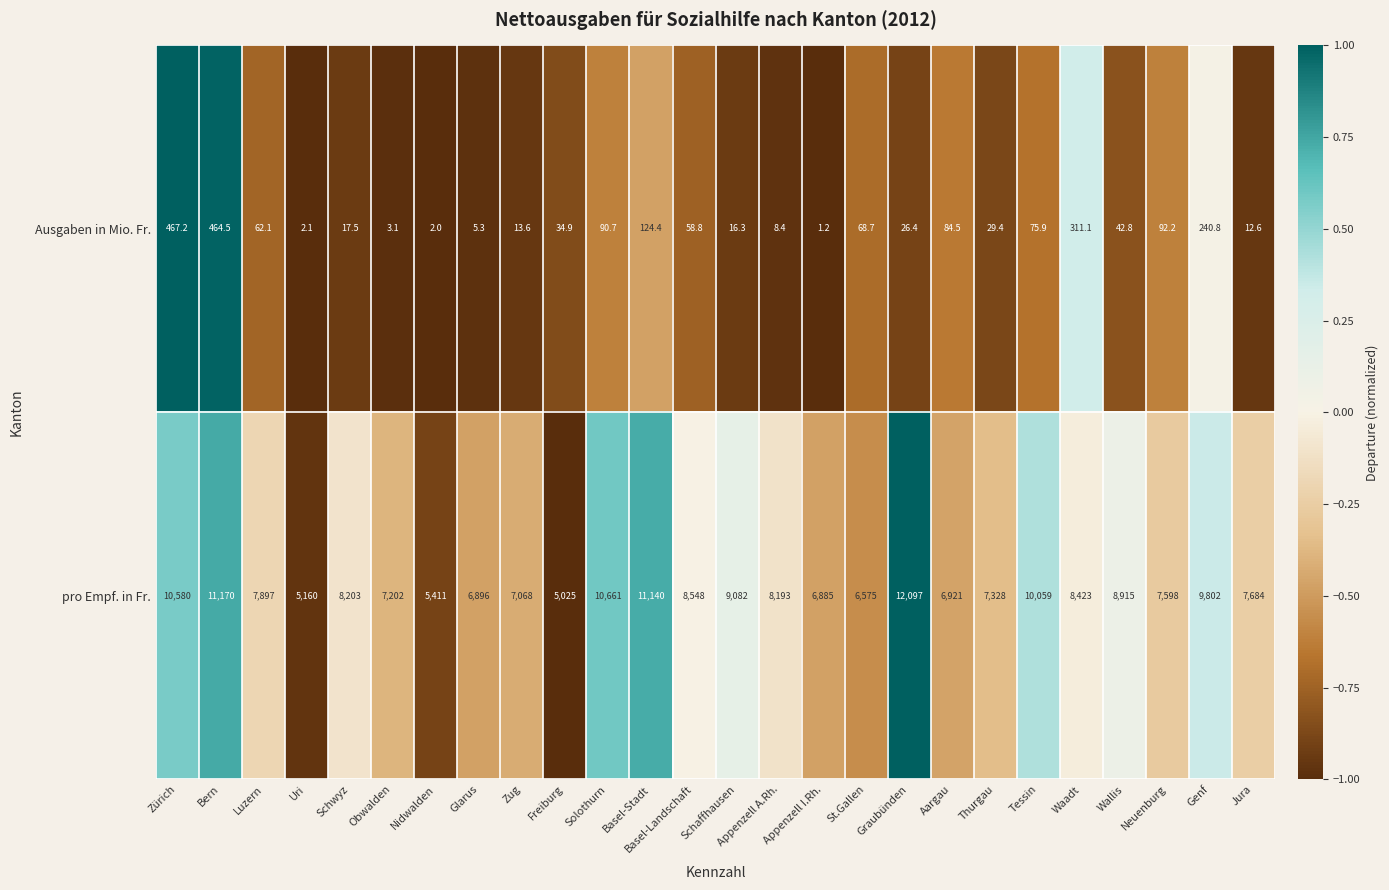

List the series in order of their overall mean, lowest first.

Ausgaben in Mio. Fr., pro Empf. in Fr.